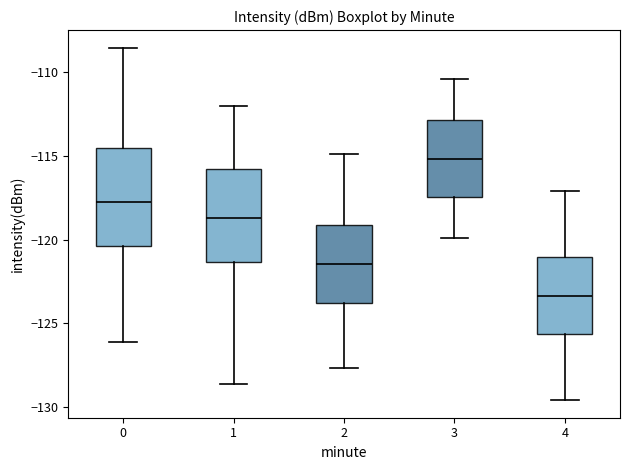

Where does the median line of the box at x = 4 sit on the y-axis? The values are not printed on the chart, so give them approximately, as read against the axis.

-123.5